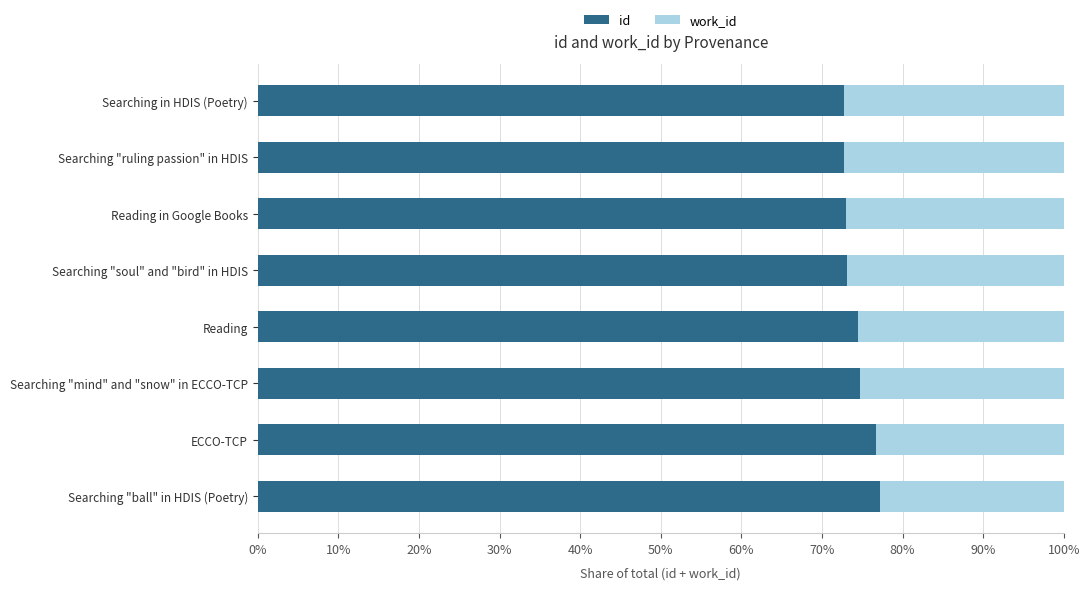

What is the total value across all series at Searching "mind" and "snow" in ECCO-TCP?

100.0